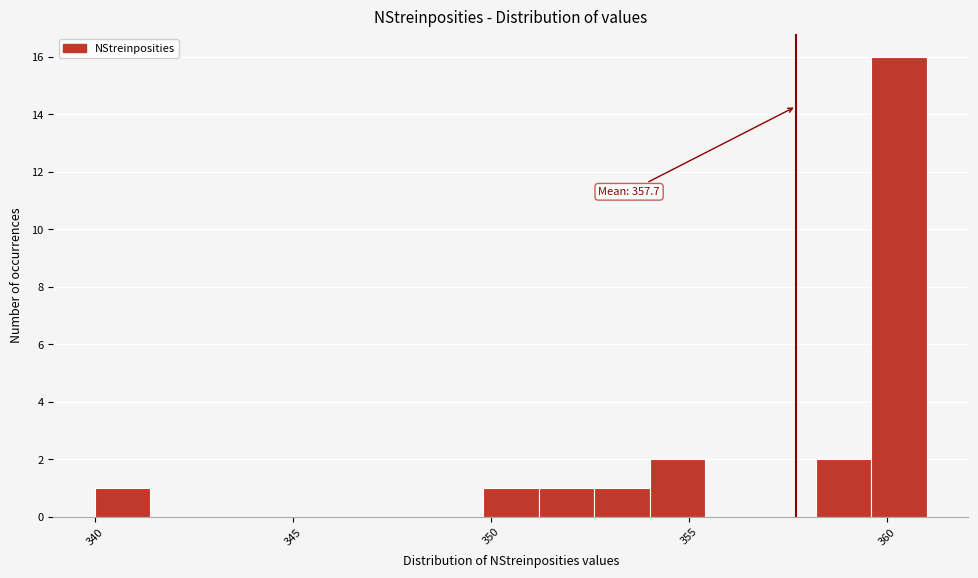

Around what value on the x-axis is the tallest bar? Give the approximate position of its centre, as read against the axis.

360.5